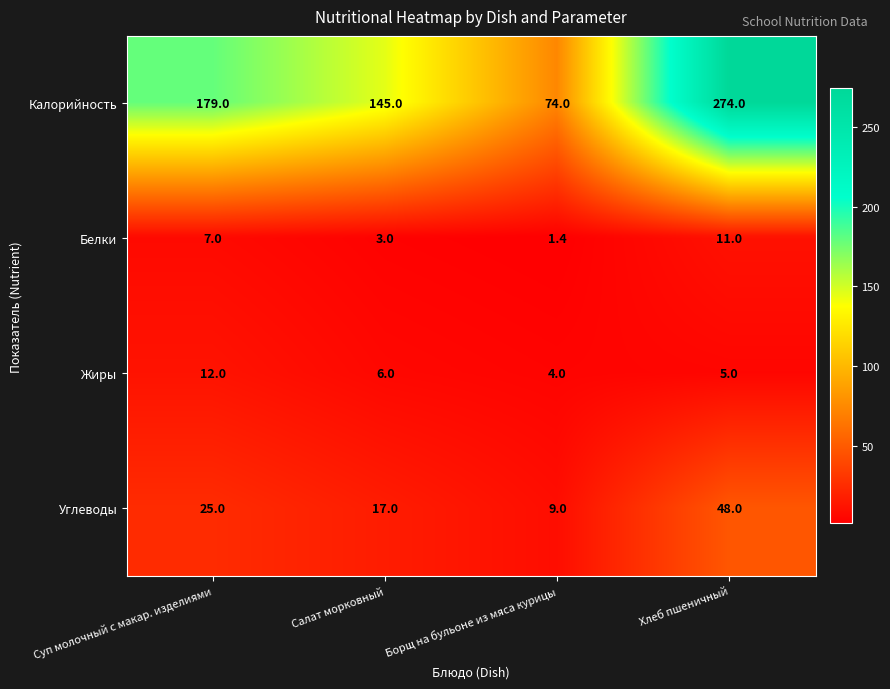

Reading left to right, what are all the values shown in this chart?

Калорийность: 179.0	145.0	74.0	274.0
Белки: 7.0	3.0	1.4	11.0
Жиры: 12.0	6.0	4.0	5.0
Углеводы: 25.0	17.0	9.0	48.0